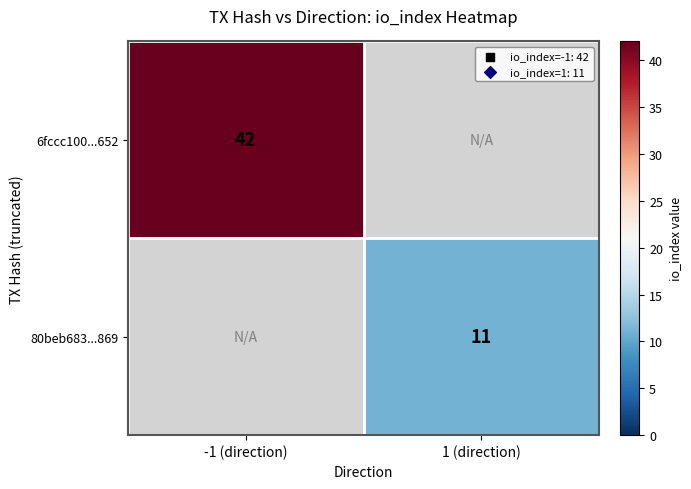

Which label corresponds to the smallest value in the chart?

1 (direction)